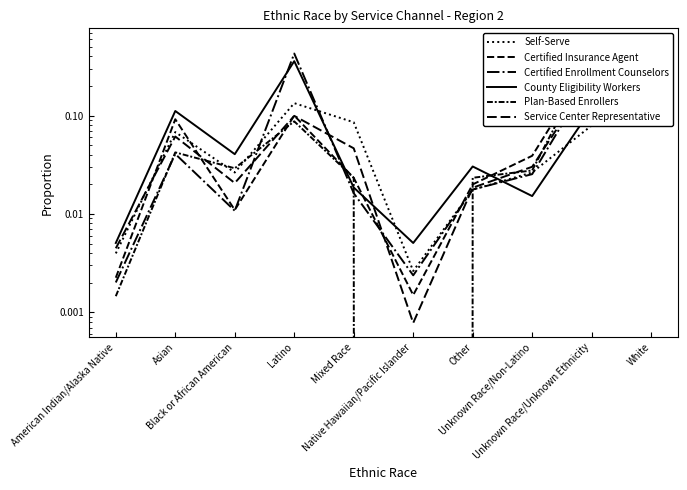

Reading right to left, what are all the values shown in this chart?

Self-Serve: 0.6	0.1	0.0	0.0	0.0	0.1	0.1	0.0	0.1	0.0
Certified Insurance Agent: 0.3	0.4	0.0	0.0	0.0	0.0	0.1	0.0	0.1	0.0
Certified Enrollment Counselors: 0.2	0.3	0.0	0.0	0.0	0.0	0.4	0.0	0.0	0.0
County Eligibility Workers: 0.3	0.1	0.0	0.0	0.0	0.0	0.4	0.0	0.1	0.0
Plan-Based Enrollers: 0.4	0.4	0.0	0.0	0.0	0.0	0.1	0.0	0.0	0.0
Service Center Representative: 0.5	0.3	0.0	0.0	0.0	0.0	0.1	0.0	0.1	0.0